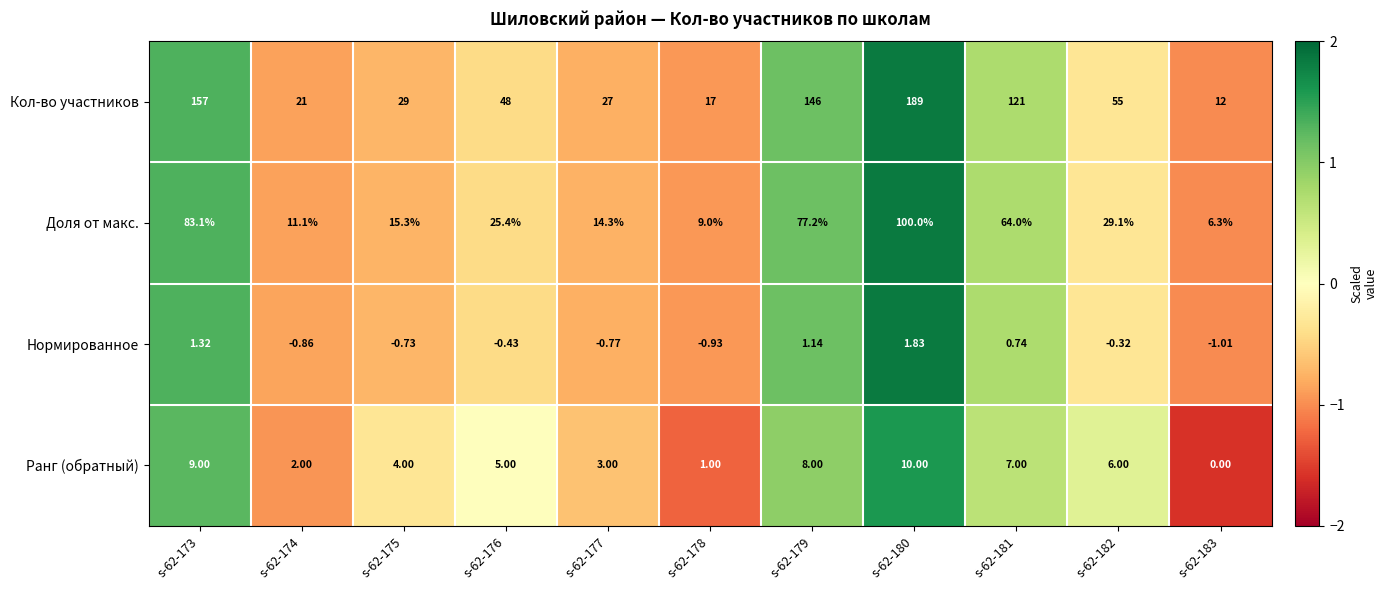

What is the difference between the highest and lowest values at s-62-173?

155.7